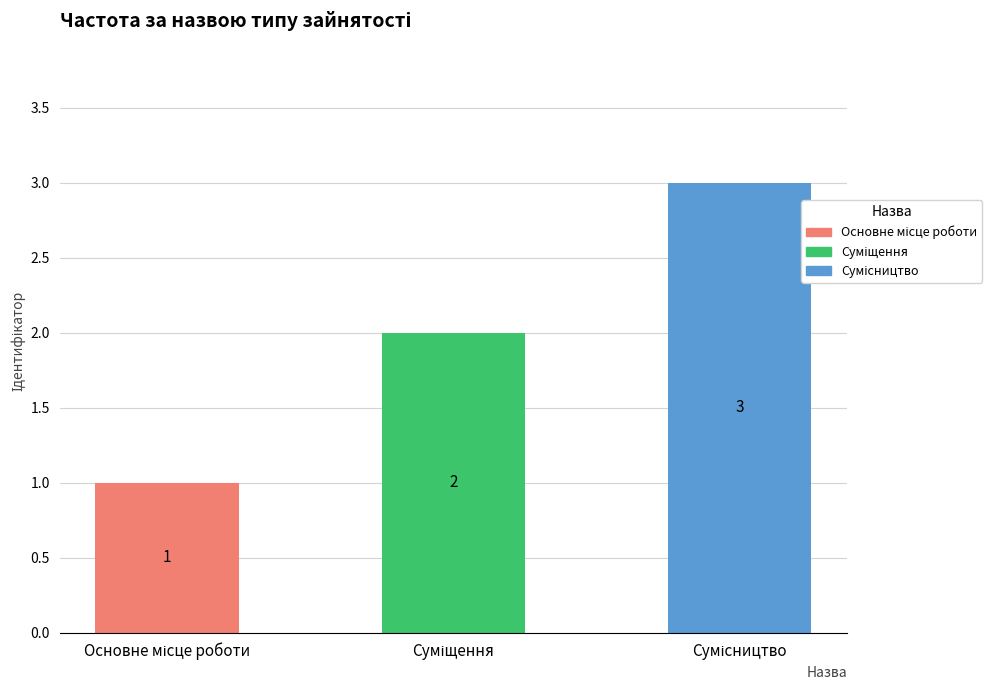

What is the difference between the maximum and minimum values?

2